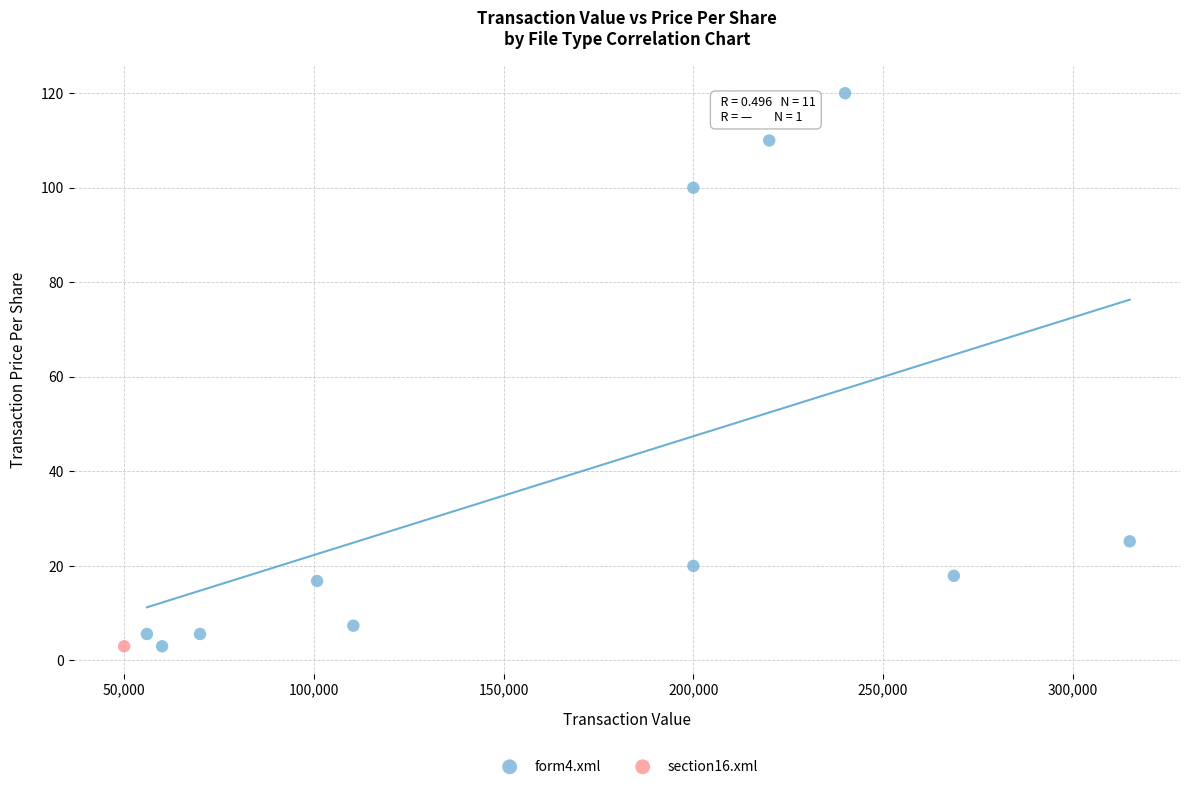

What are all the series names shown in the legend?

form4.xml, section16.xml